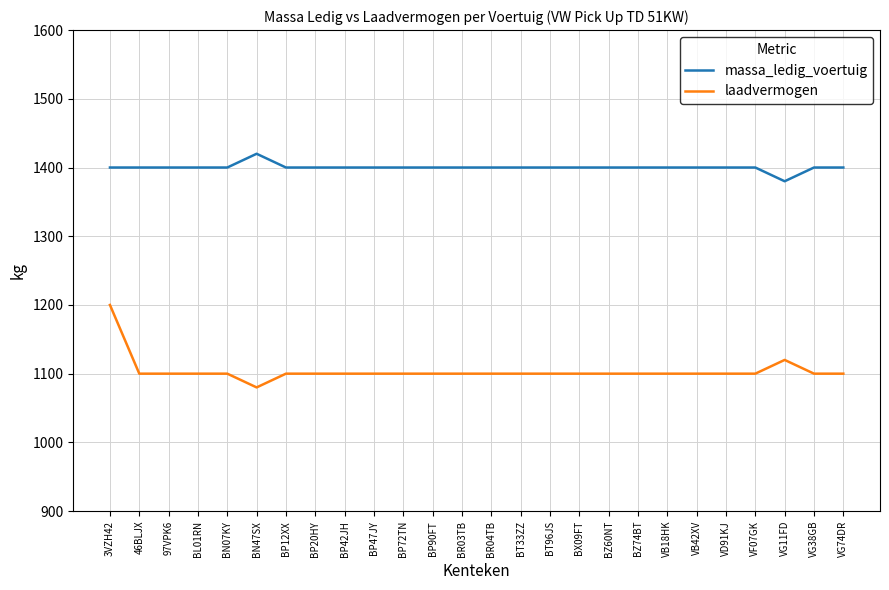

True or false: massa_ledig_voertuig and laadvermogen intersect in this chart.

False